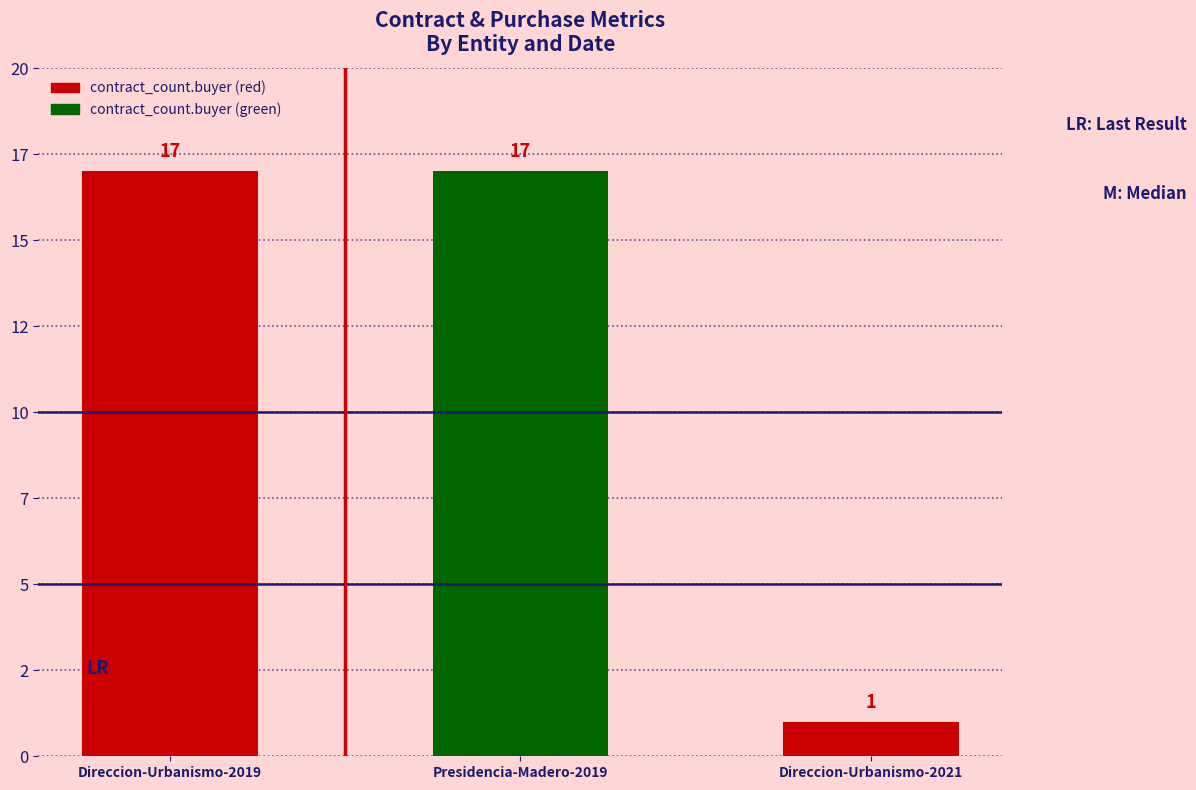

What is the label of the 3rd bar from the left?

Direccion-Urbanismo-2021